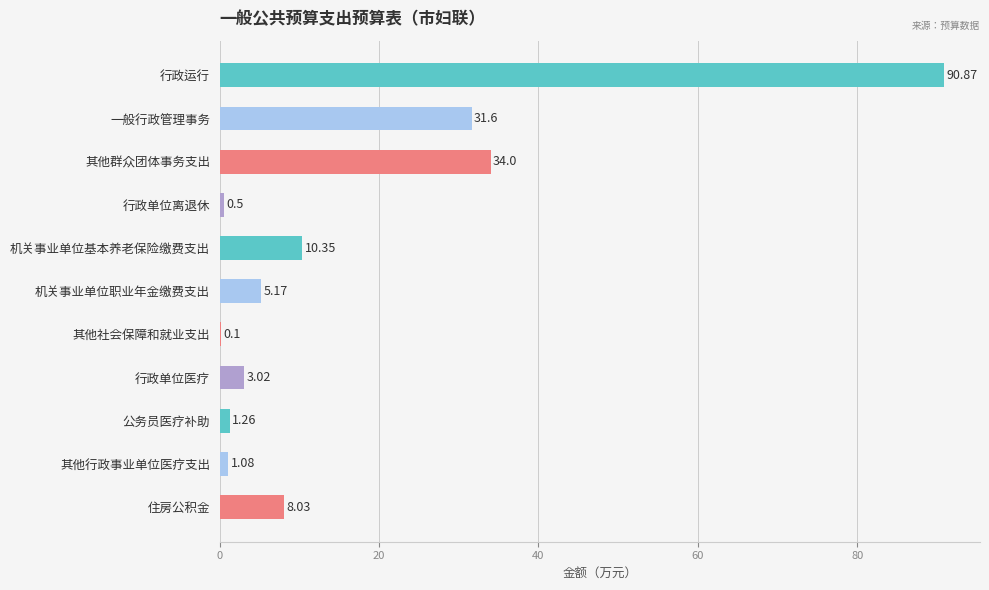

At which label is the value closest to 45?

其他群众团体事务支出